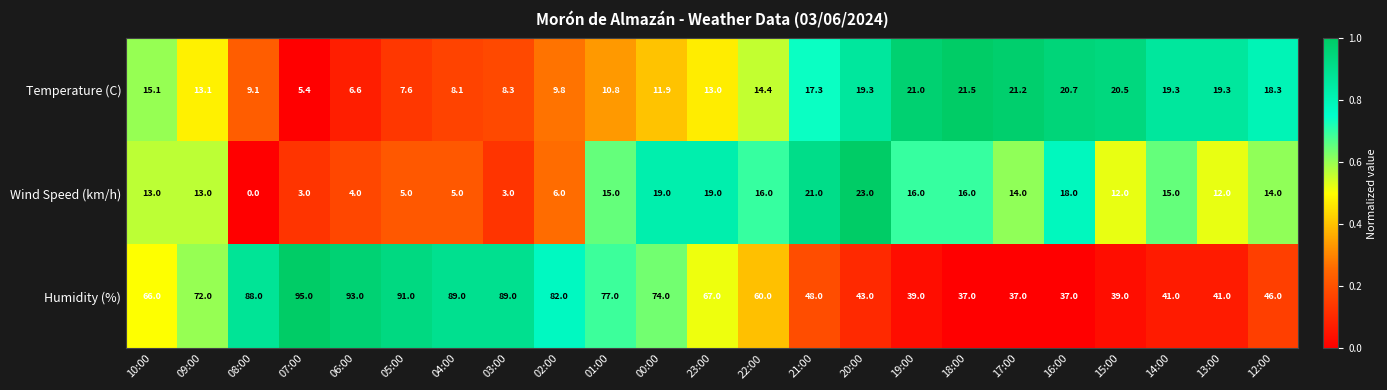

What is the maximum value for Humidity (%)?

95.0